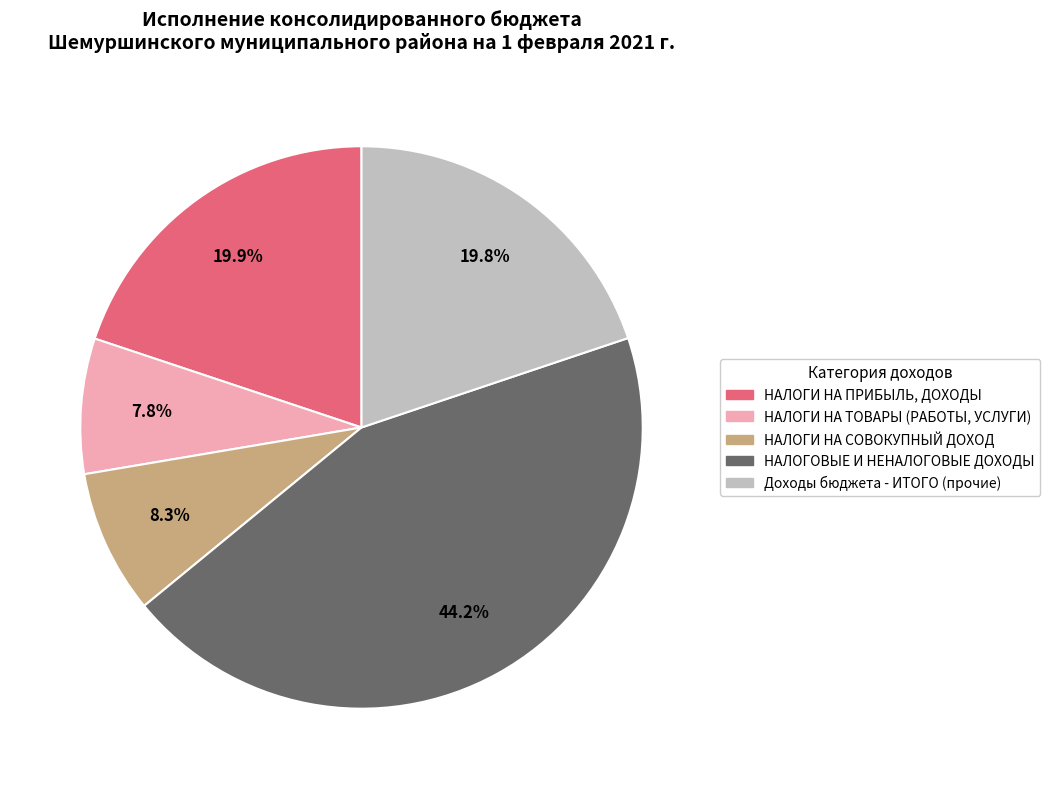

Rank the categories by value from lowest to highest.

НАЛОГИ НА ТОВАРЫ (РАБОТЫ, УСЛУГИ), НАЛОГИ НА СОВОКУПНЫЙ ДОХОД, Доходы бюджета - ИТОГО (прочие), НАЛОГИ НА ПРИБЫЛЬ, ДОХОДЫ, НАЛОГОВЫЕ И НЕНАЛОГОВЫЕ ДОХОДЫ